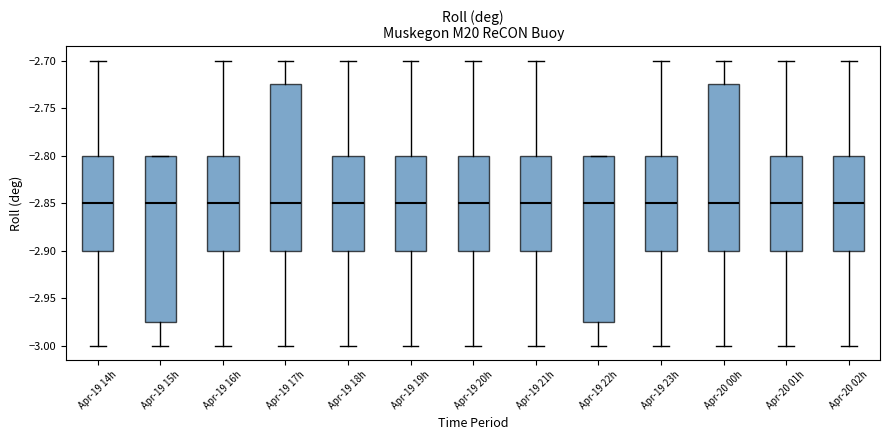

Reading left to right, transcribe this box plot: for each box, give where its median line is, the range the box spans, and where its two whiskers end, as read against the y-axis. The values are not printed on the chart, so give them approximately, as read against the axis.

Apr-19 14h: median -2.850, box -2.900 to -2.800, whiskers -3.000 to -2.700
Apr-19 15h: median -2.850, box -2.975 to -2.800, whiskers -3.000 to -2.800
Apr-19 16h: median -2.850, box -2.900 to -2.800, whiskers -3.000 to -2.700
Apr-19 17h: median -2.850, box -2.900 to -2.725, whiskers -3.000 to -2.700
Apr-19 18h: median -2.850, box -2.900 to -2.800, whiskers -3.000 to -2.700
Apr-19 19h: median -2.850, box -2.900 to -2.800, whiskers -3.000 to -2.700
Apr-19 20h: median -2.850, box -2.900 to -2.800, whiskers -3.000 to -2.700
Apr-19 21h: median -2.850, box -2.900 to -2.800, whiskers -3.000 to -2.700
Apr-19 22h: median -2.850, box -2.975 to -2.800, whiskers -3.000 to -2.800
Apr-19 23h: median -2.850, box -2.900 to -2.800, whiskers -3.000 to -2.700
Apr-20 00h: median -2.850, box -2.900 to -2.725, whiskers -3.000 to -2.700
Apr-20 01h: median -2.850, box -2.900 to -2.800, whiskers -3.000 to -2.700
Apr-20 02h: median -2.850, box -2.900 to -2.800, whiskers -3.000 to -2.700